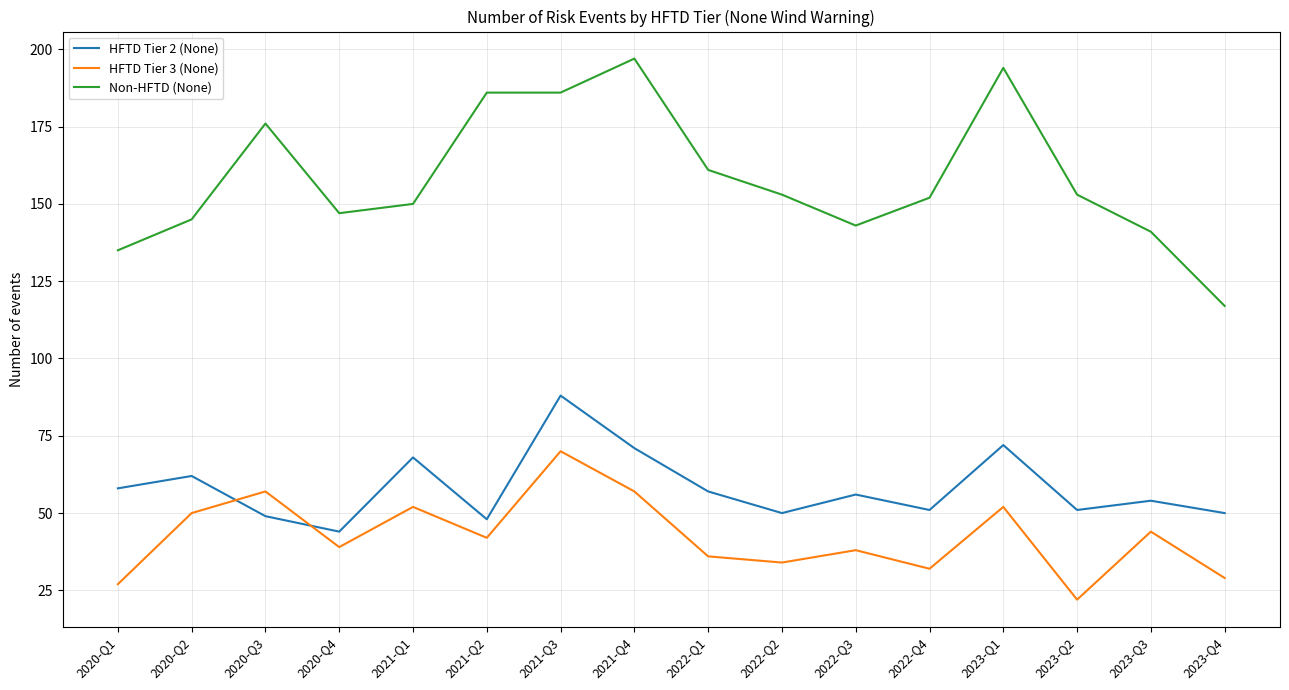

Reading right to left, transcribe all the data shown in this chart.

HFTD Tier 2 (None): 50	54	51	72	51	56	50	57	71	88	48	68	44	49	62	58
HFTD Tier 3 (None): 29	44	22	52	32	38	34	36	57	70	42	52	39	57	50	27
Non-HFTD (None): 117	141	153	194	152	143	153	161	197	186	186	150	147	176	145	135